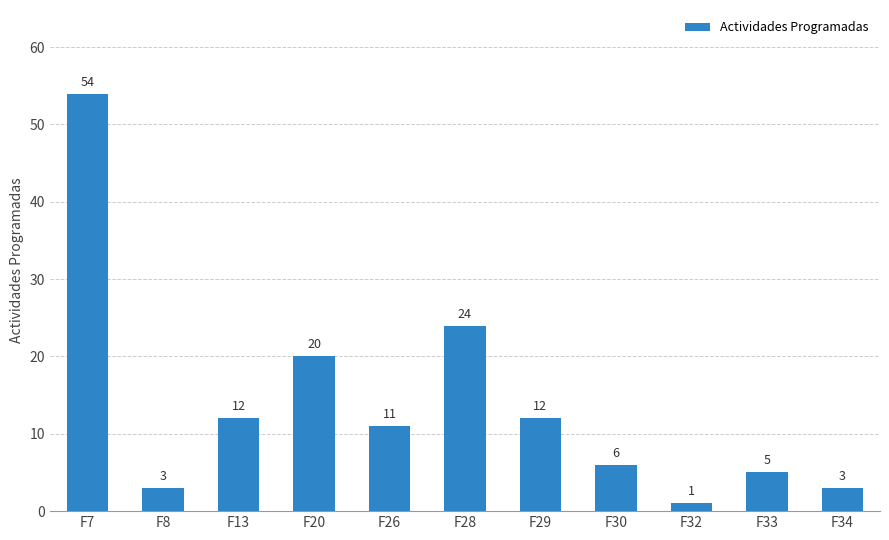

Which has a higher value, F13 or F8?

F13